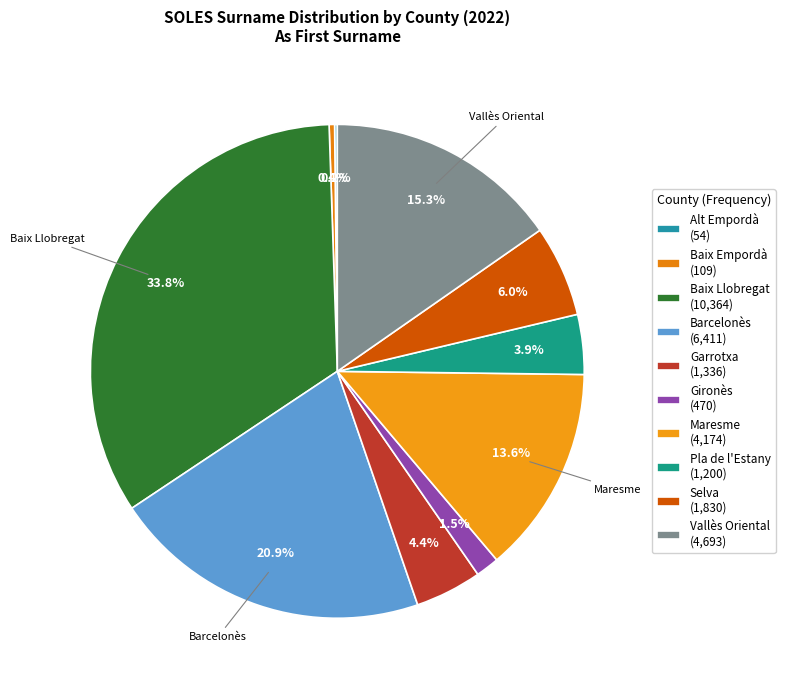

Approximately how many times larger is the value at Selva compared to Alt Empordà?

33.9